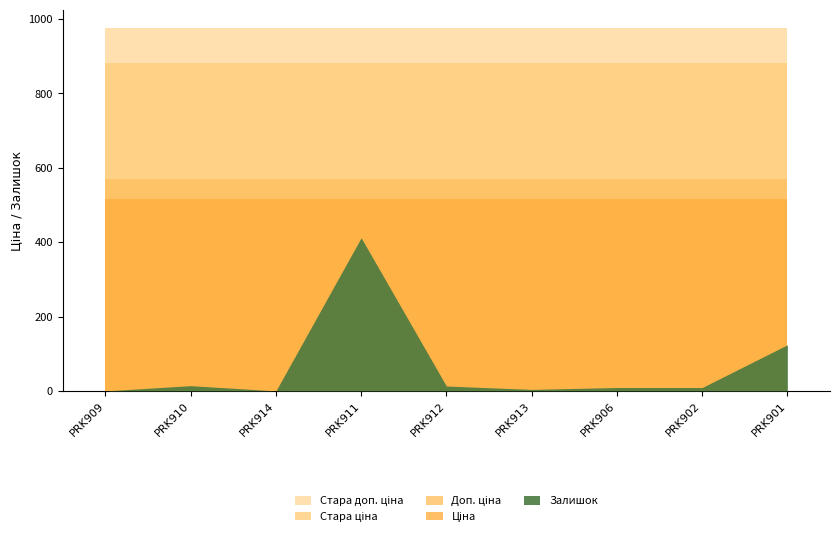

At which category does the chart reach its peak across all series?

PRK909